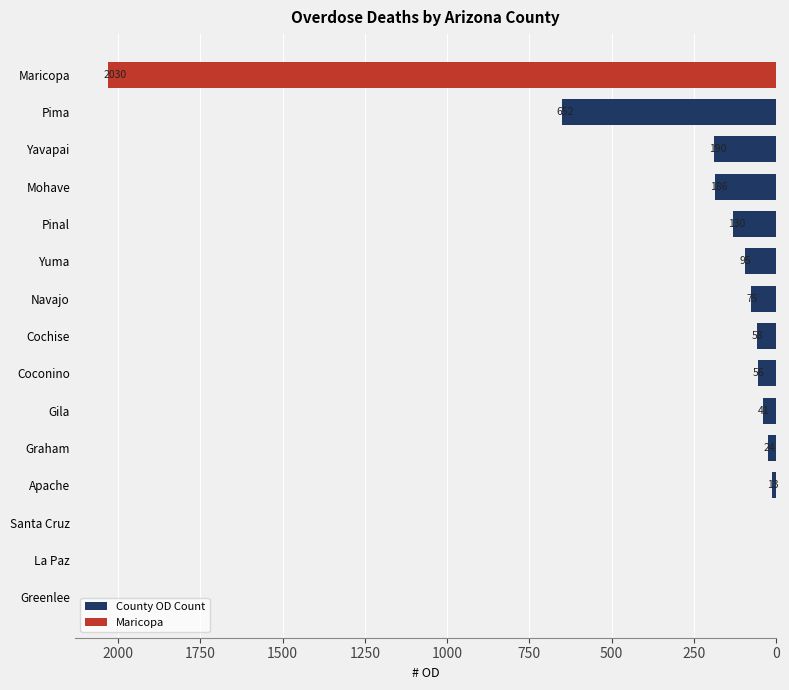

Where is the data nearest to the value 1015?

Pima